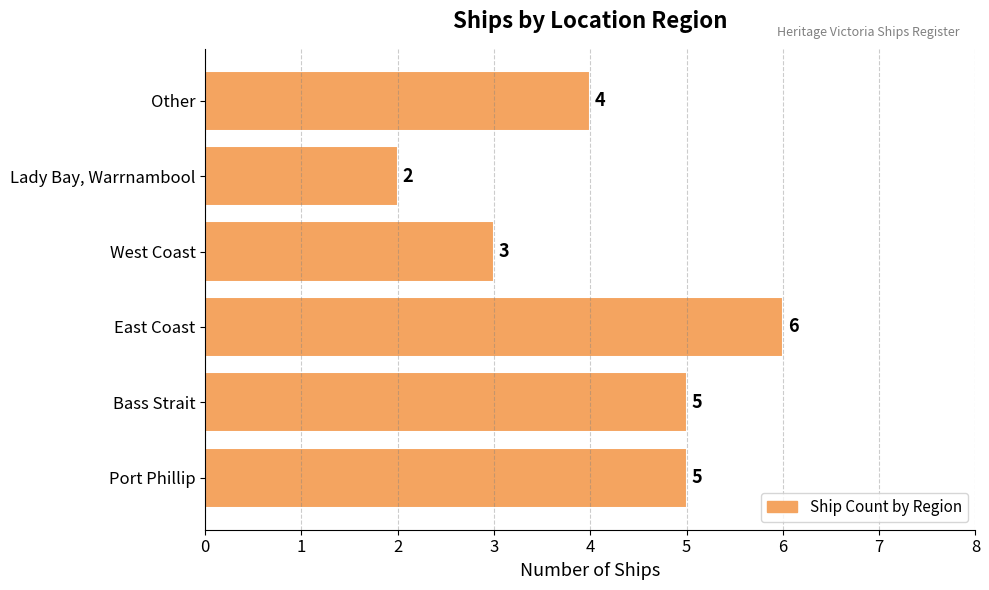

What is the sum of all values?

25